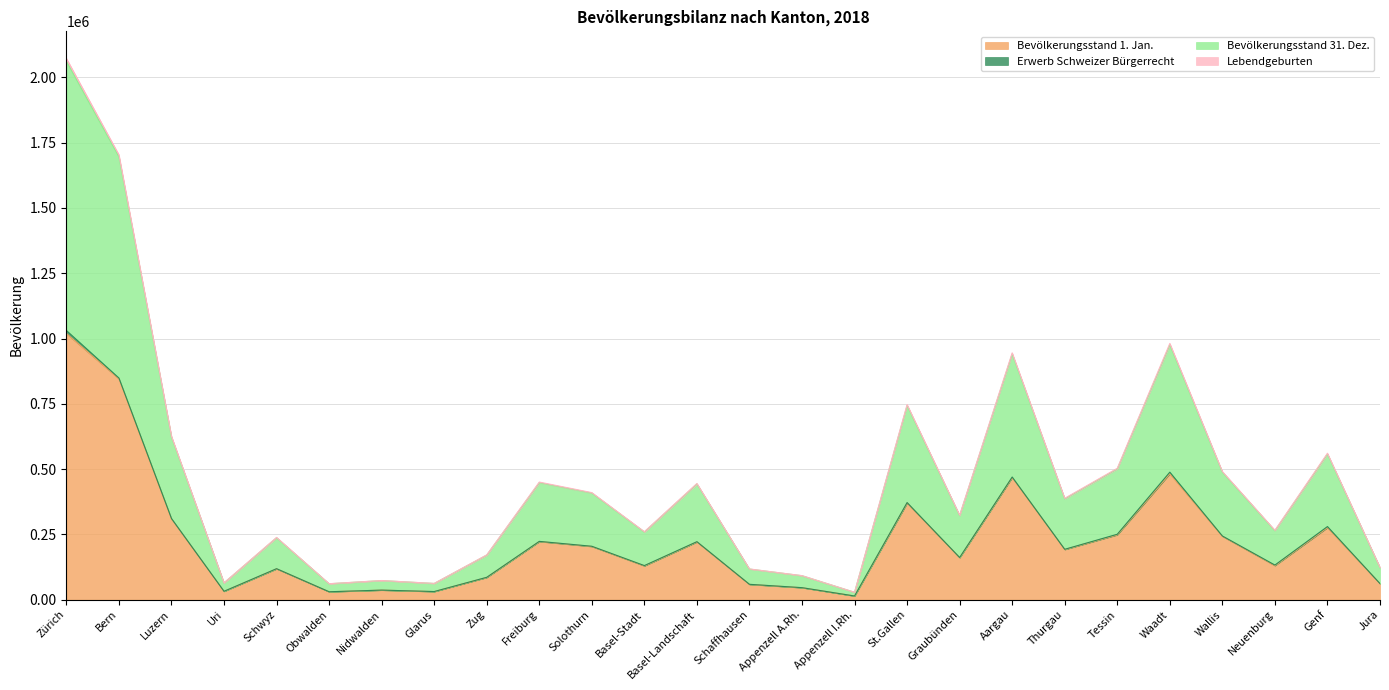

True or false: Bevölkerungsstand 31. Dez. and Lebendgeburten intersect in this chart.

False